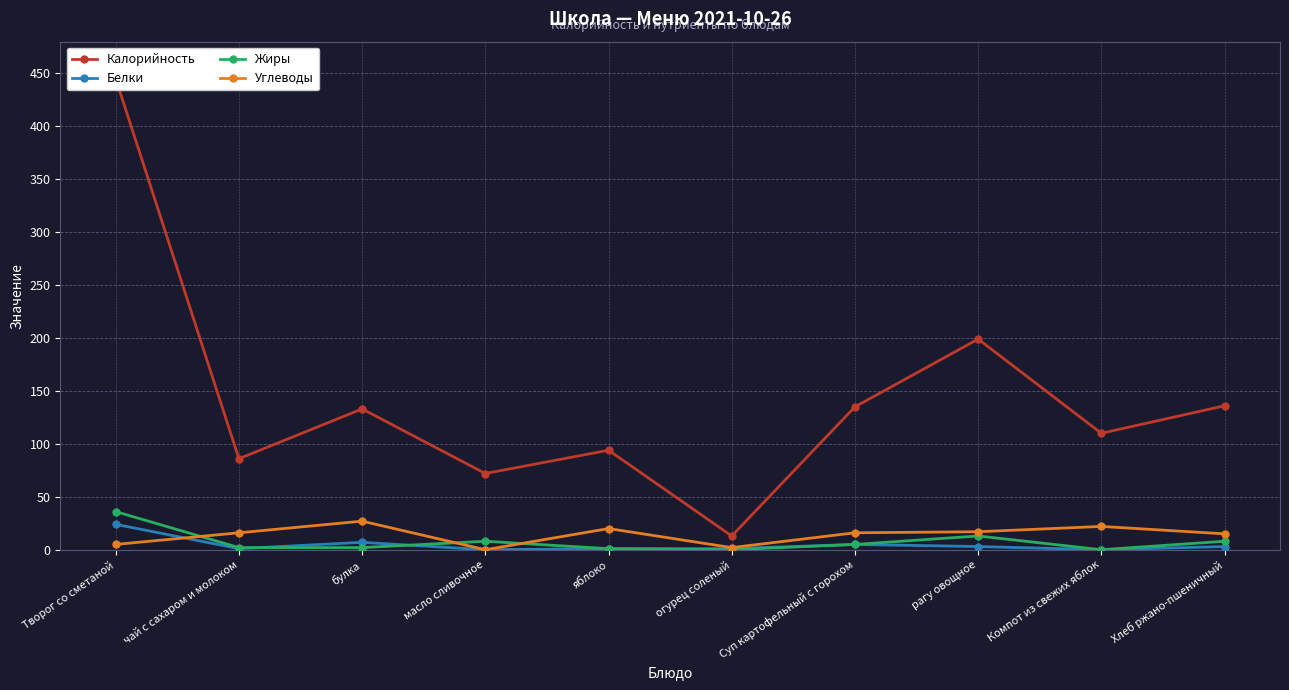

What is the value of the Калорийность point at the 6th from the left?

13